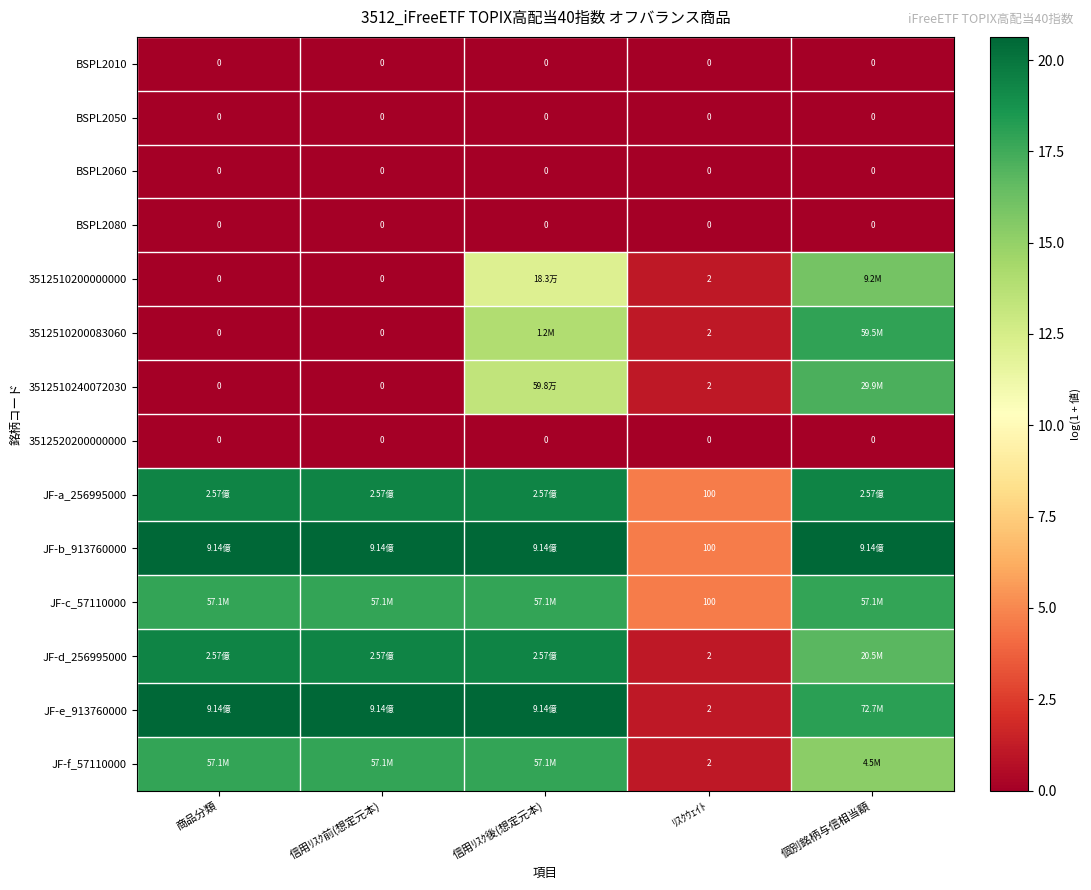

Is it true that JF-c_57110000 equals 25.3 at 信用ﾘｽｸ前(想定元本)?

False